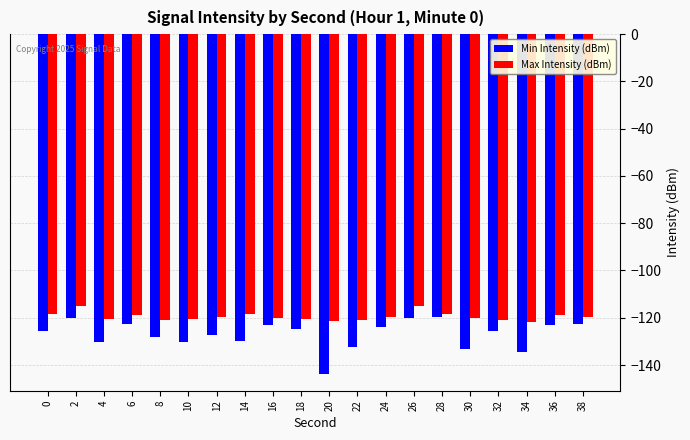

What is the difference between the second highest and second lowest values in the Max Intensity (dBm) series?

6.5